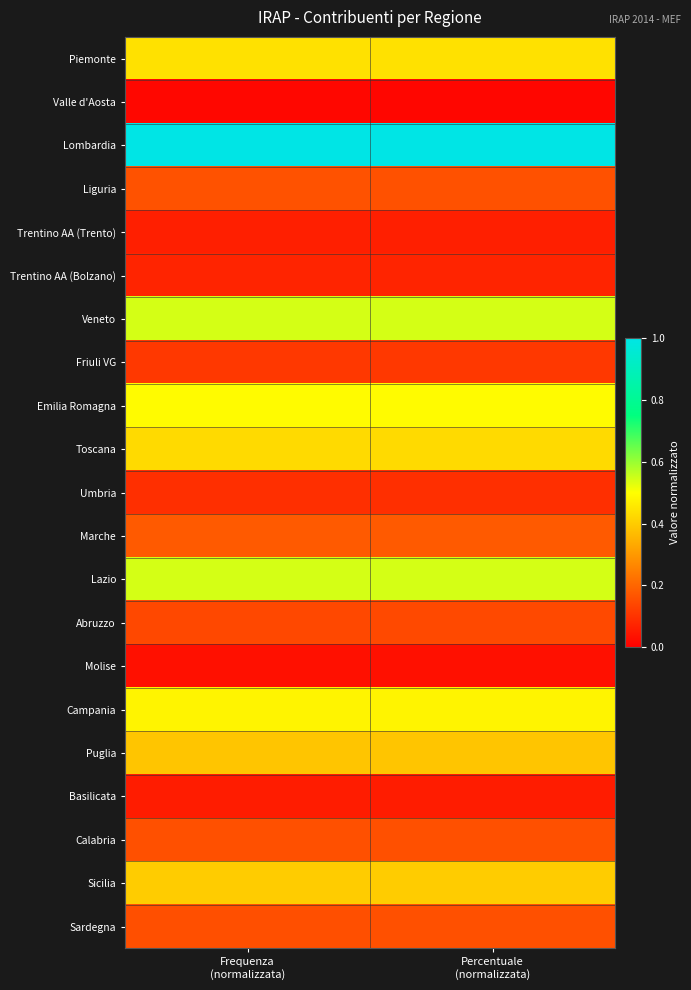

What is the maximum value shown in the chart?

1.0